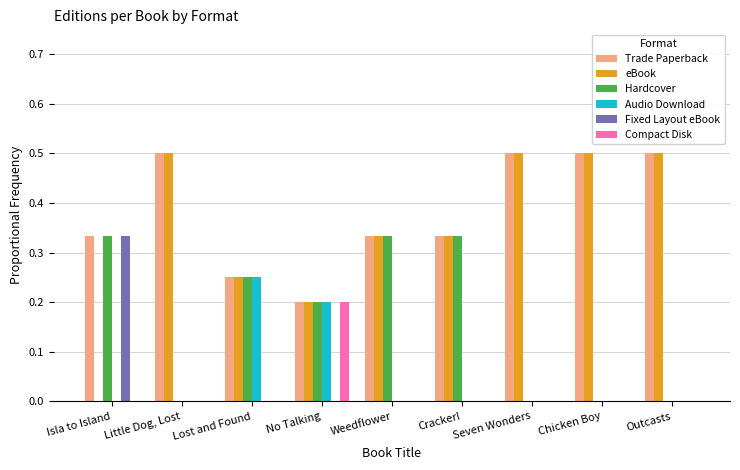

What is the total value across all series at Little Dog, Lost?

1.0